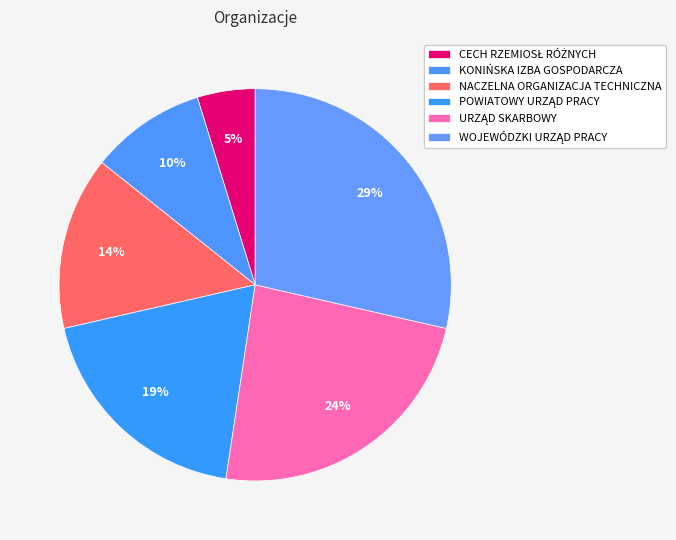

Is it true that NACZELNA ORGANIZACJA TECHNICZNA is 14% of the pie?

True